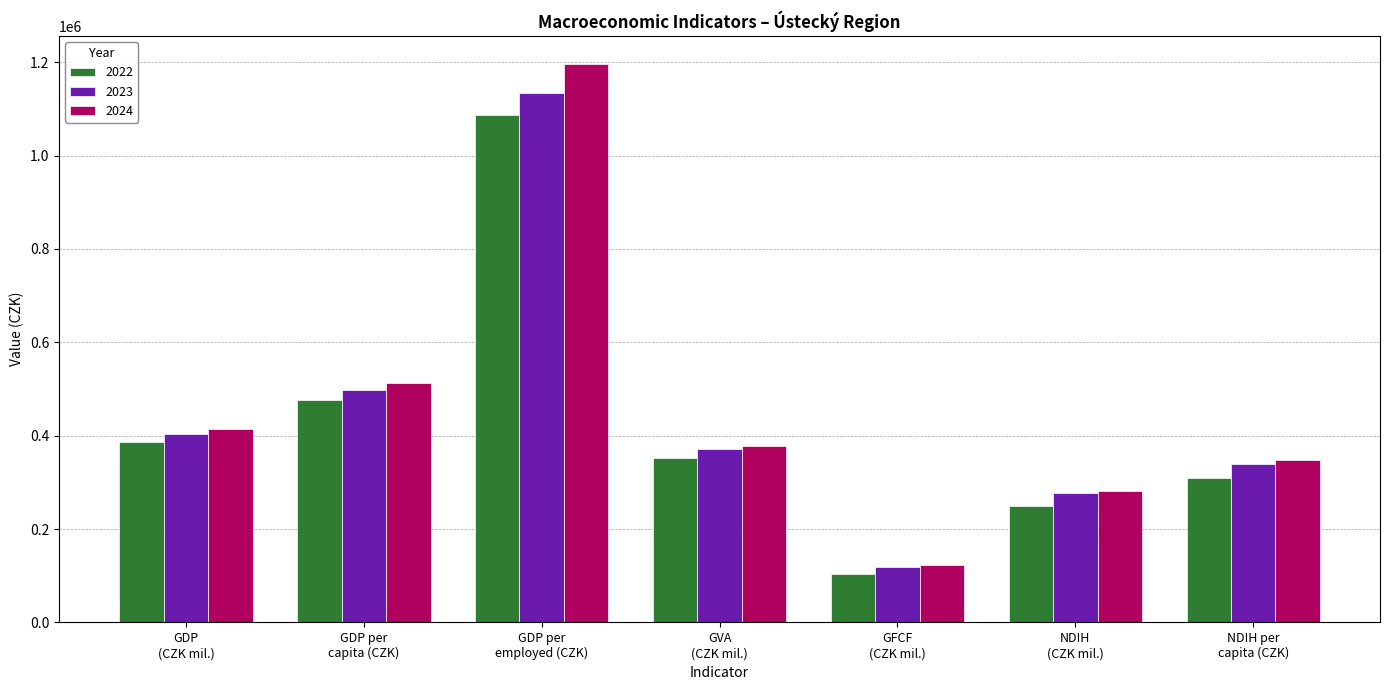

Which series has the largest range (max minus min)?

2024